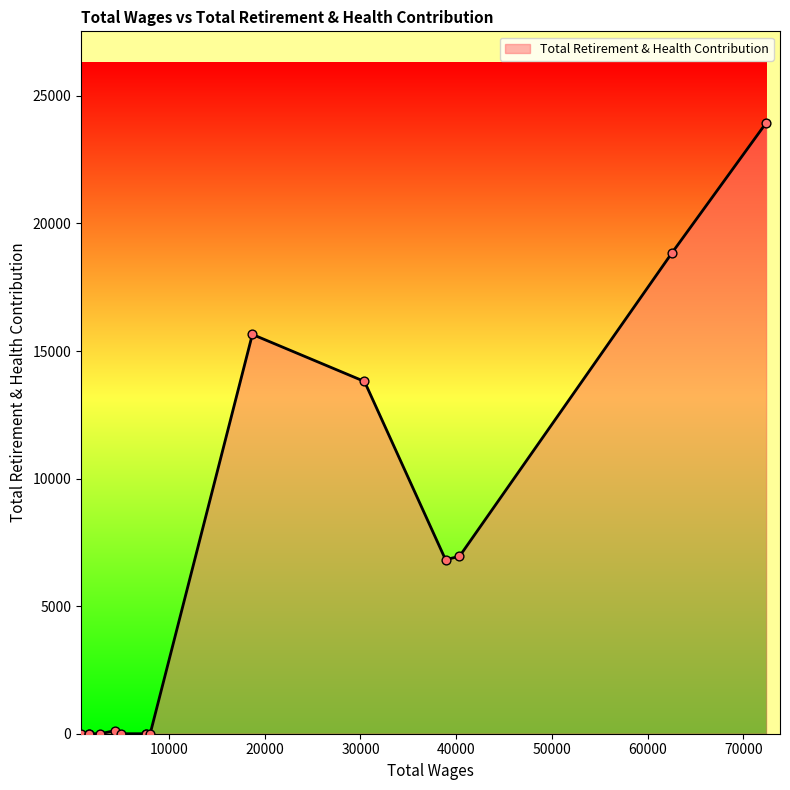

What is the difference between the maximum and minimum values?

23939